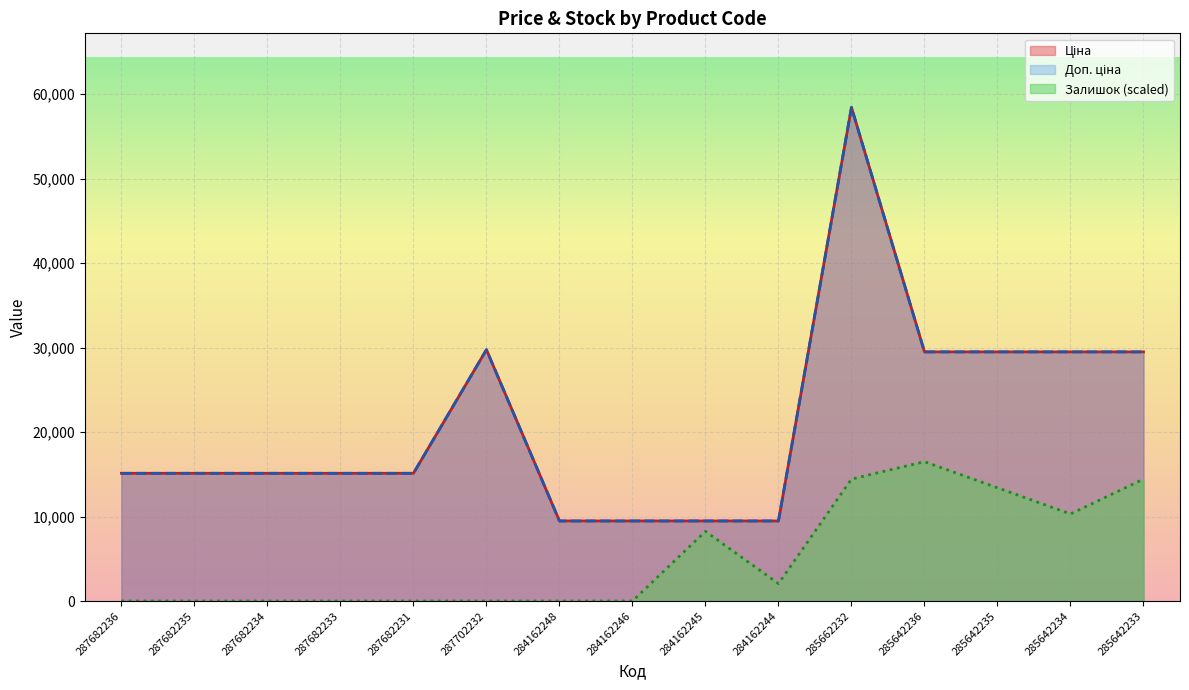

At 287682236, list the series in order from smallest to largest.

Залишок, Ціна, Доп. ціна